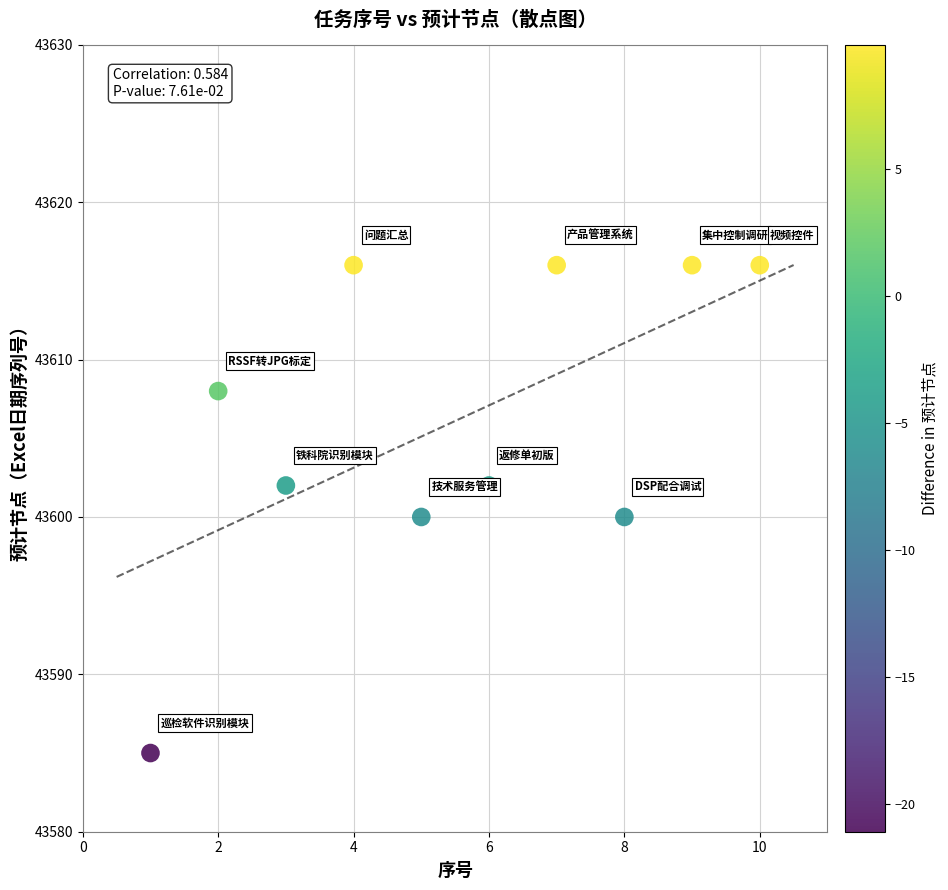

What is the average Y value?

43606